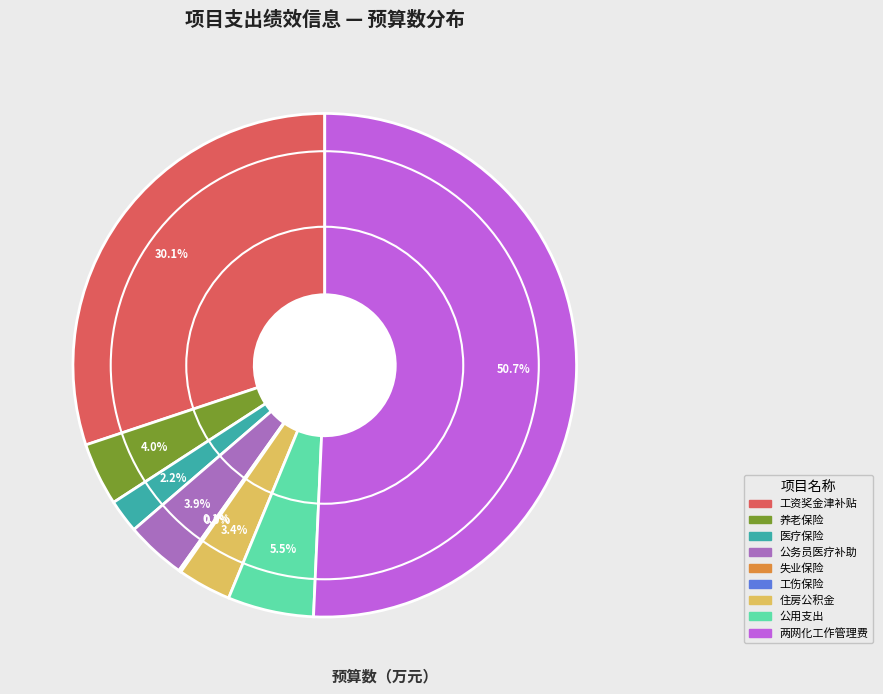

Between 医疗保险 and 养老保险, which is larger?

养老保险